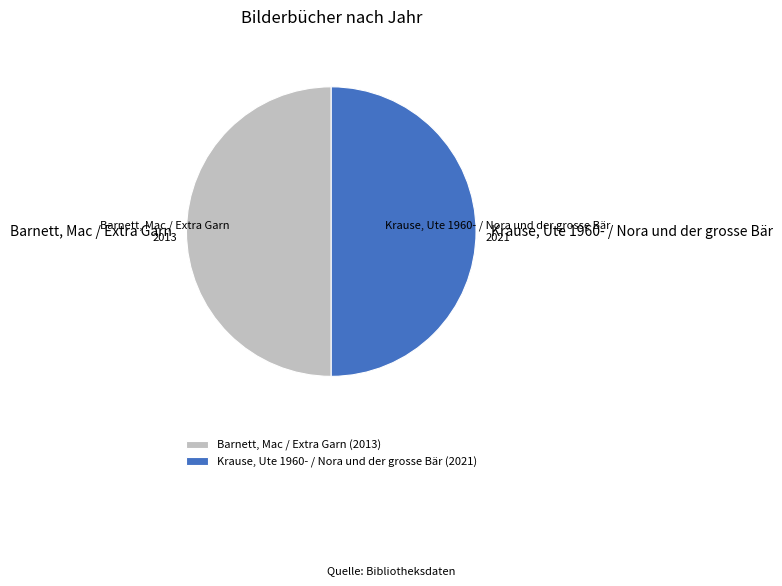

Is the sum of Krause, Ute 1960- / Nora und der grosse Bär (2021) and Barnett, Mac / Extra Garn (2013) greater than half?

Yes